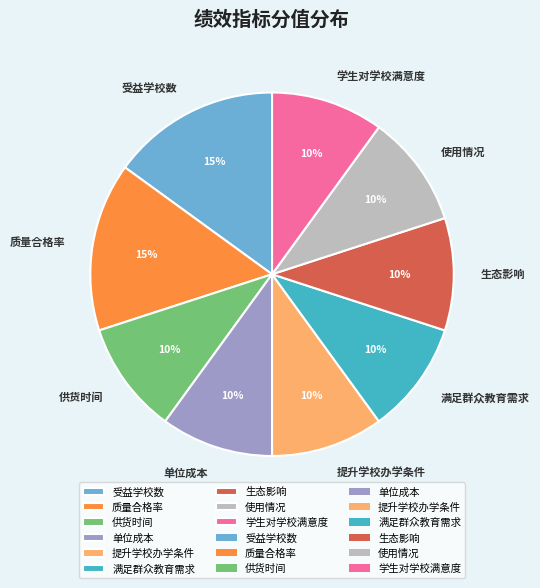

To the nearest percent, what is the difference between the largest and smallest slice percentages?

5%